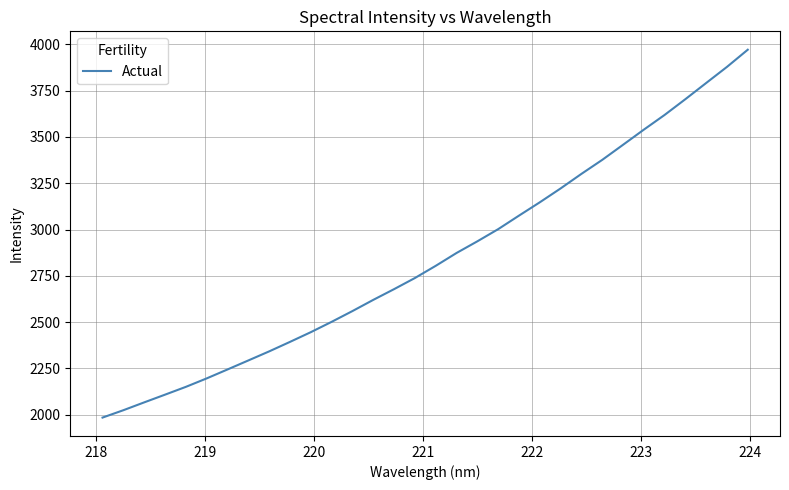

What is the smallest value displayed?

1984.6